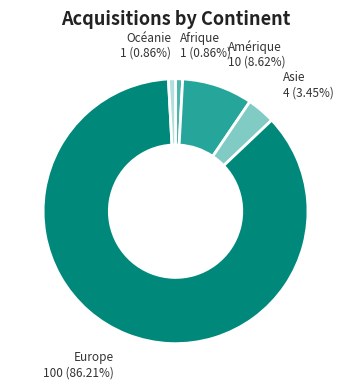

Is it true that Amérique is 9% of the pie?

True